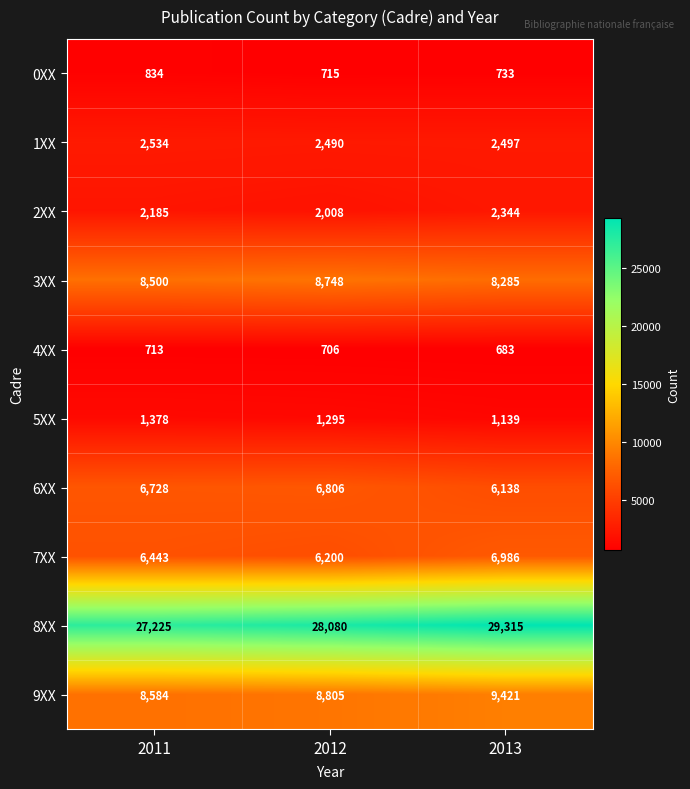

The 0XX series shows 1314 at 2011. True or false?

False